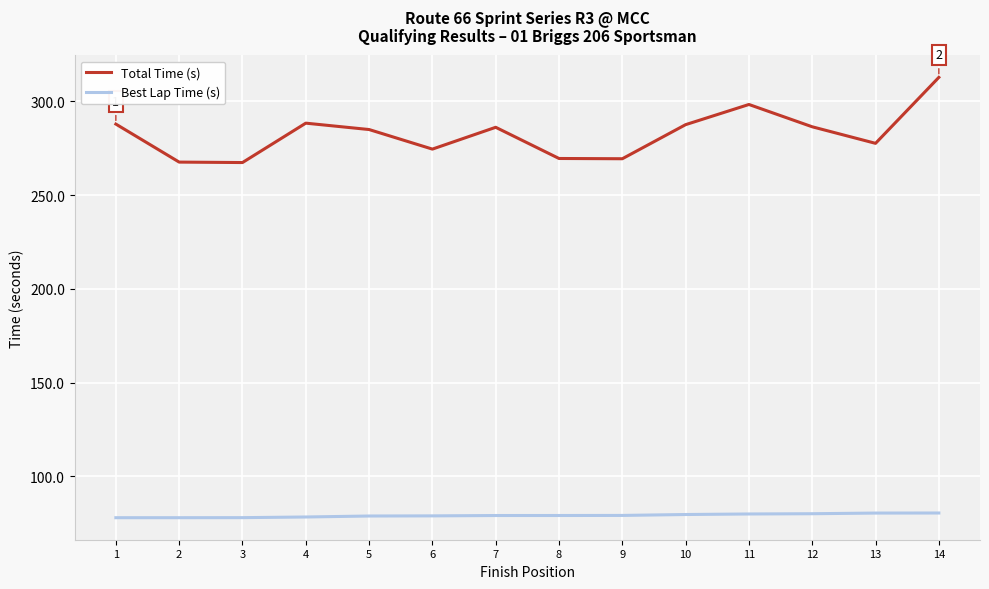

The Best Lap Time (s) series shows 79.1 at 9. True or false?

True